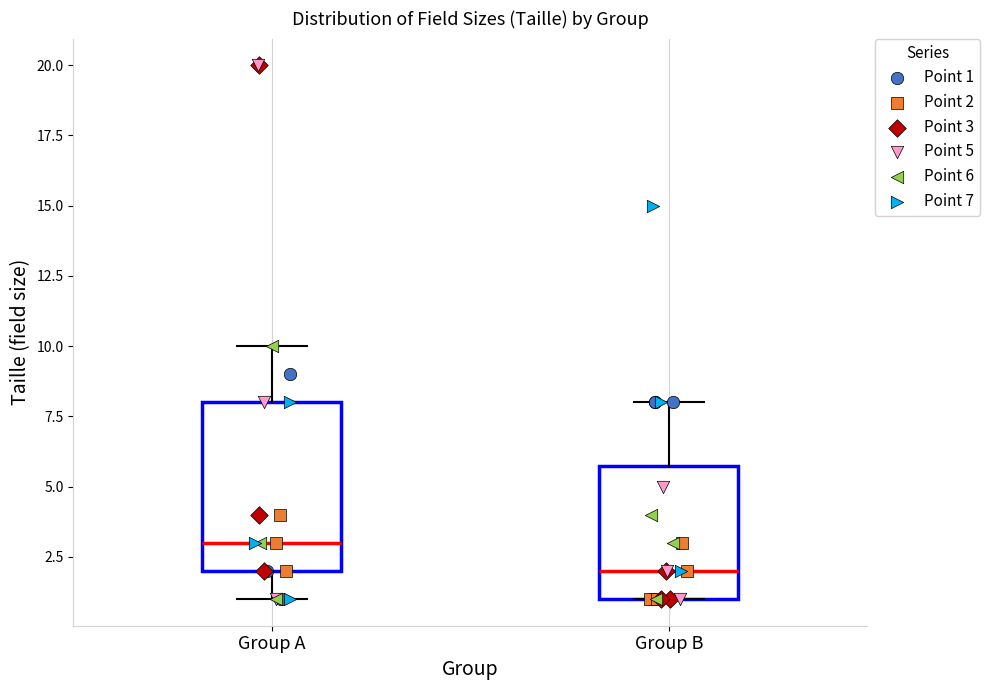

Which box has the lowest median line?

Group B